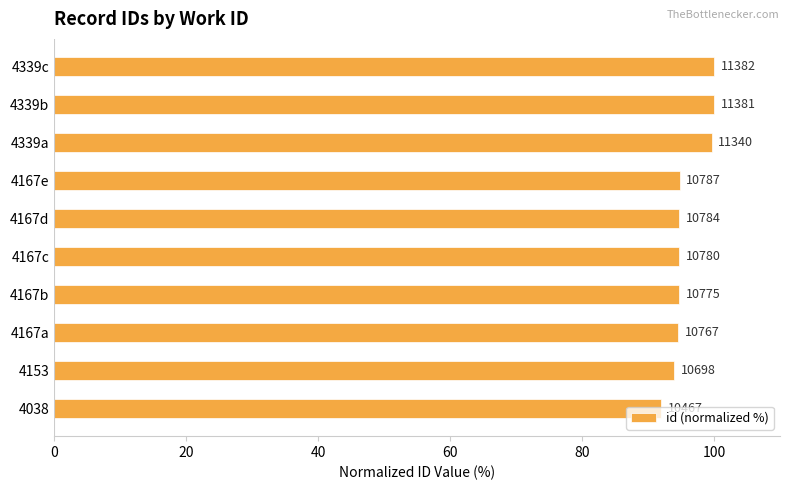

Does the chart contain any negative values?

No